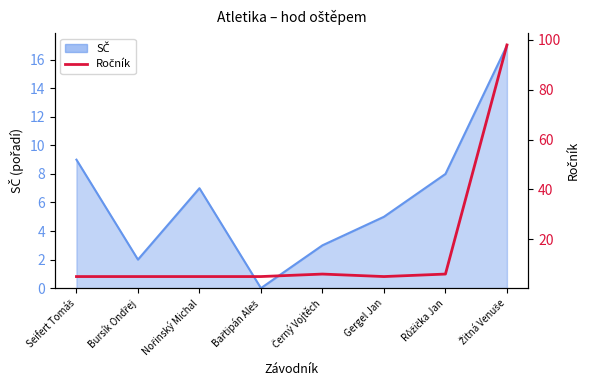

True or false: the data shows 2 at Černý Vojtěch.

False